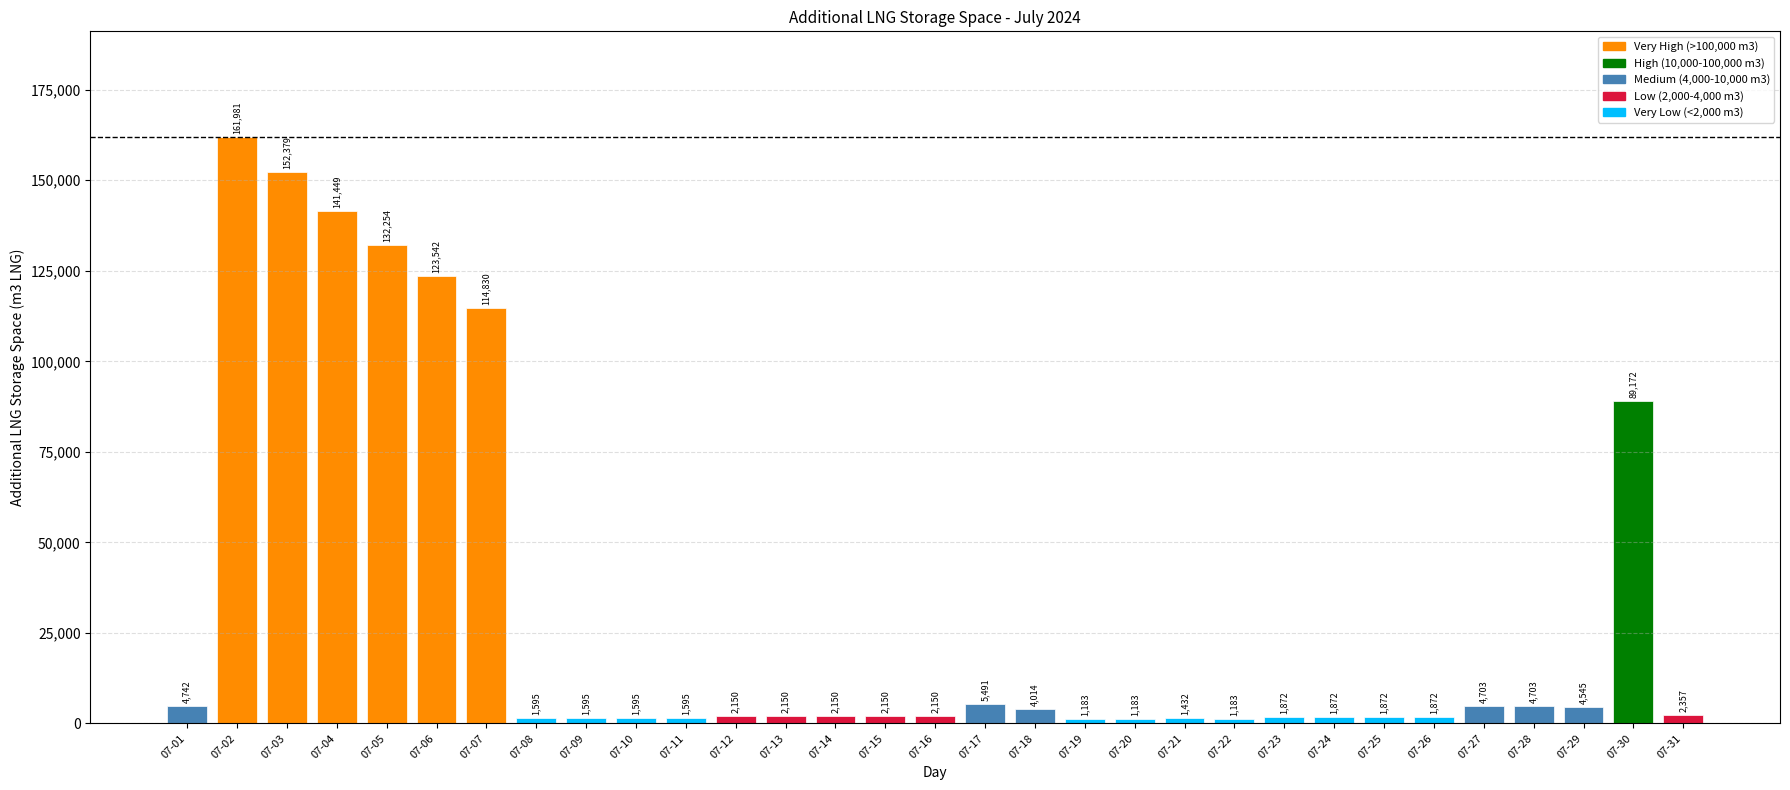

Between 07-31 and 07-08, which is larger?

07-31